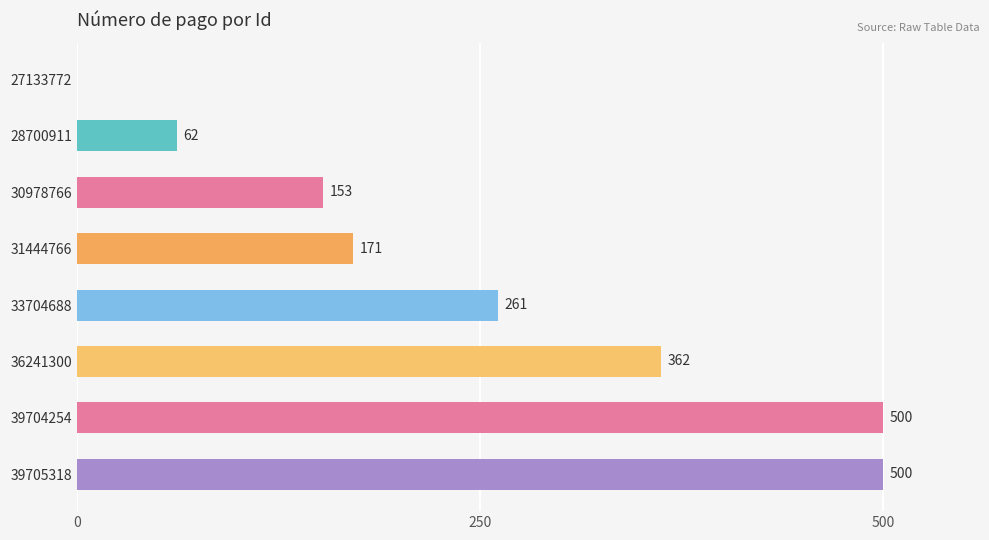

What is the sum of all values?

2010.2